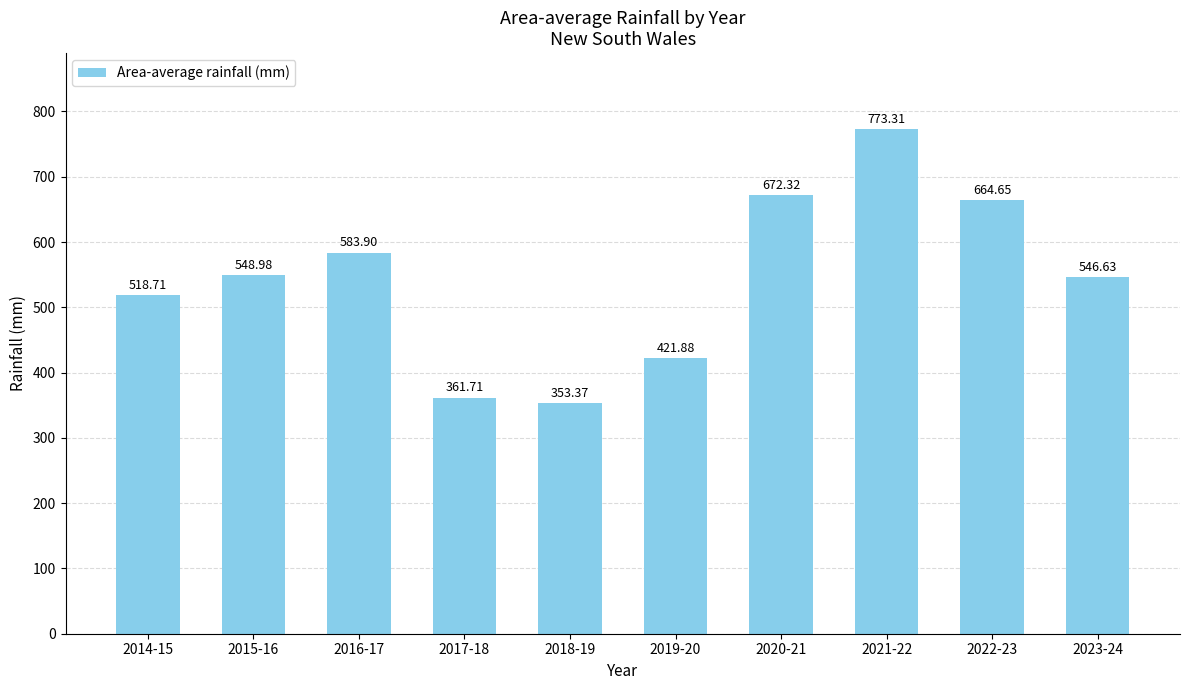

Where is the data nearest to the value 563?

2015-16